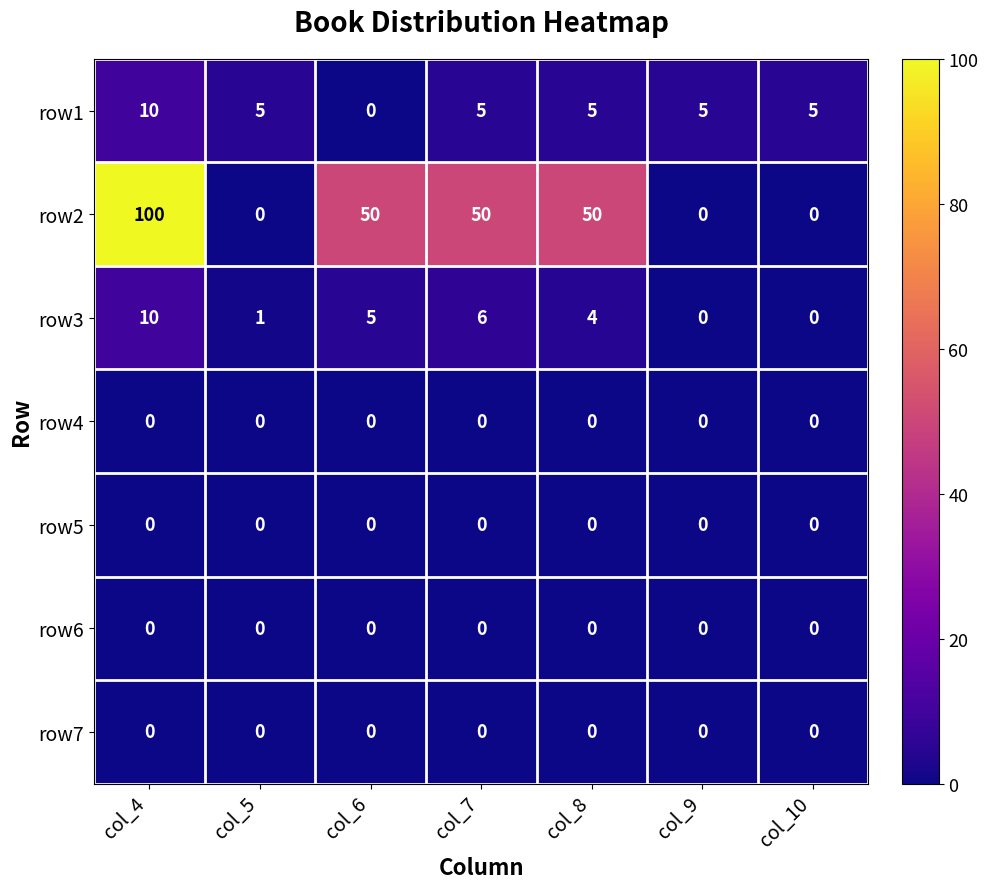

Which series has the largest total across all categories?

row2